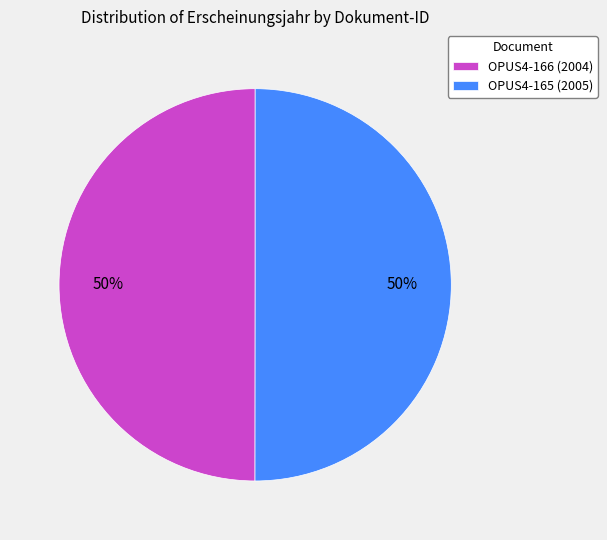

The OPUS4-165 slice represents 50% of the pie. True or false?

True